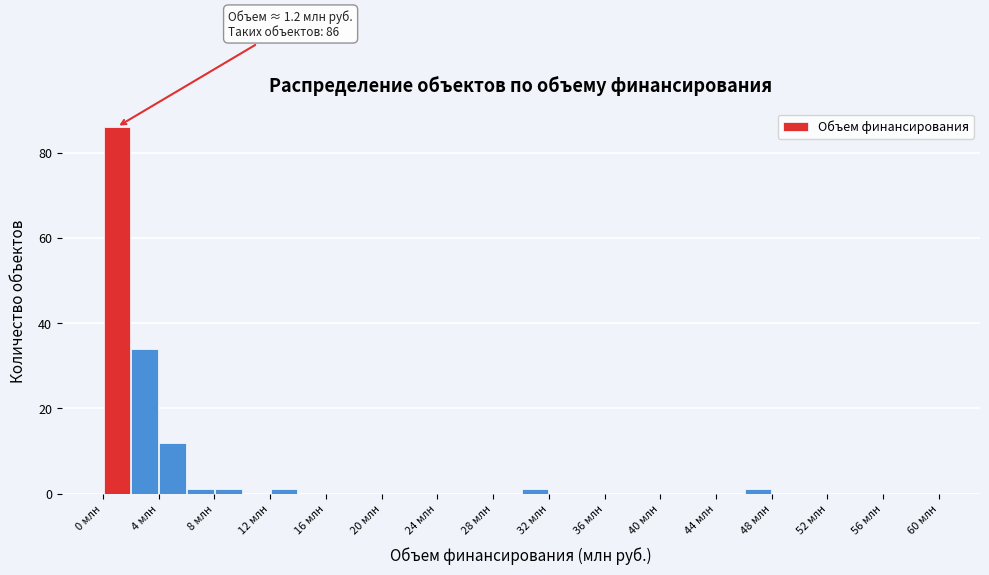

Over which range of the x-axis is the bar tallest?

0 to 2